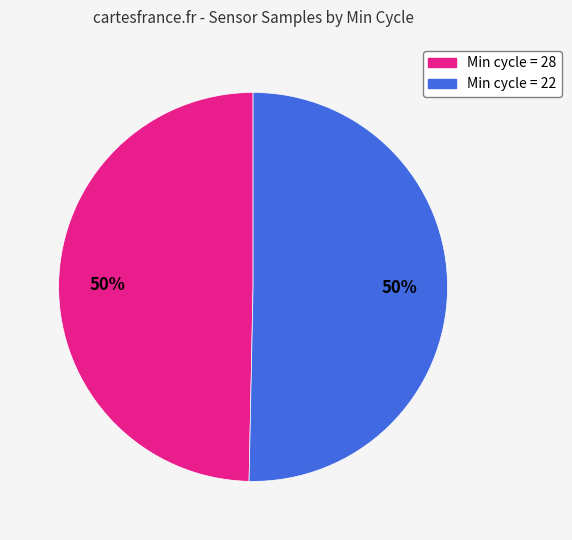

To the nearest percent, what is the average slice percentage?

50%